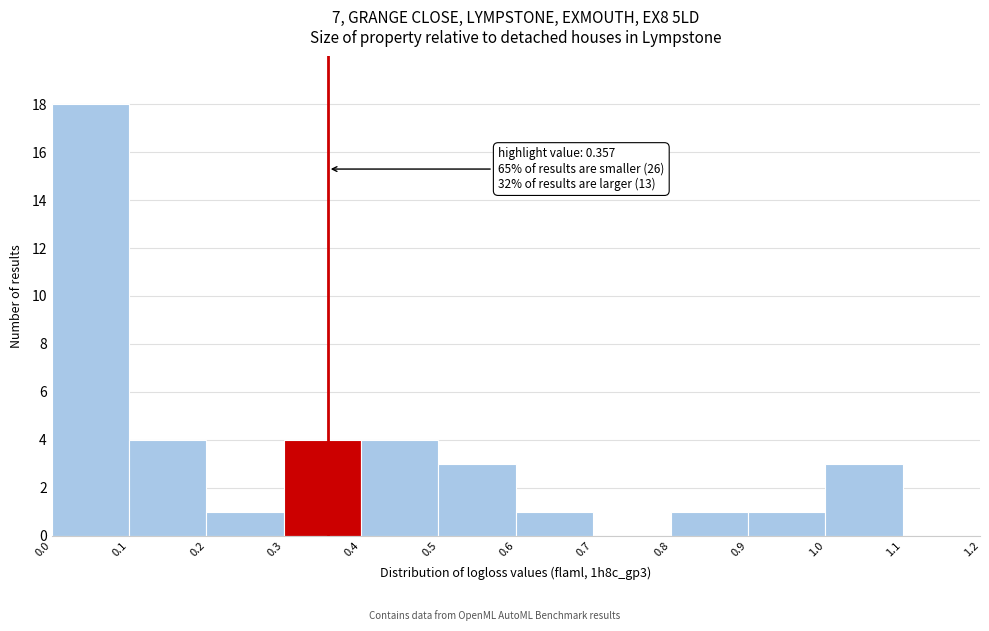

Over which range of the x-axis is the bar tallest?

0.0 to 0.1